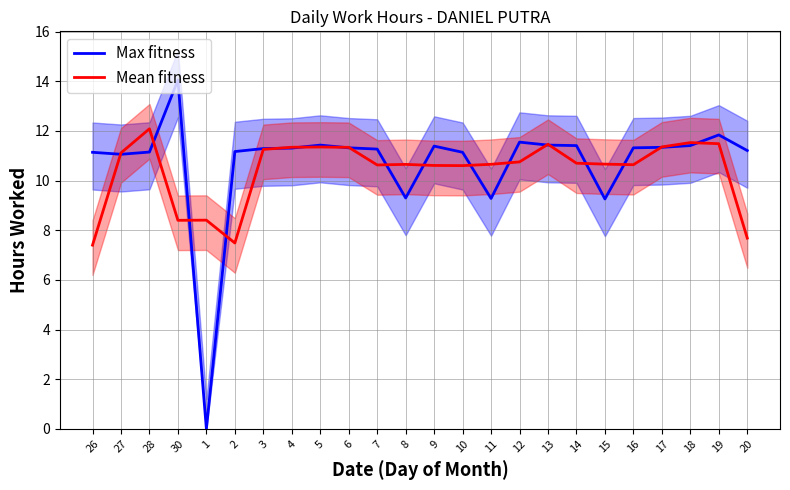

What is the total value across all series at 30?

22.5